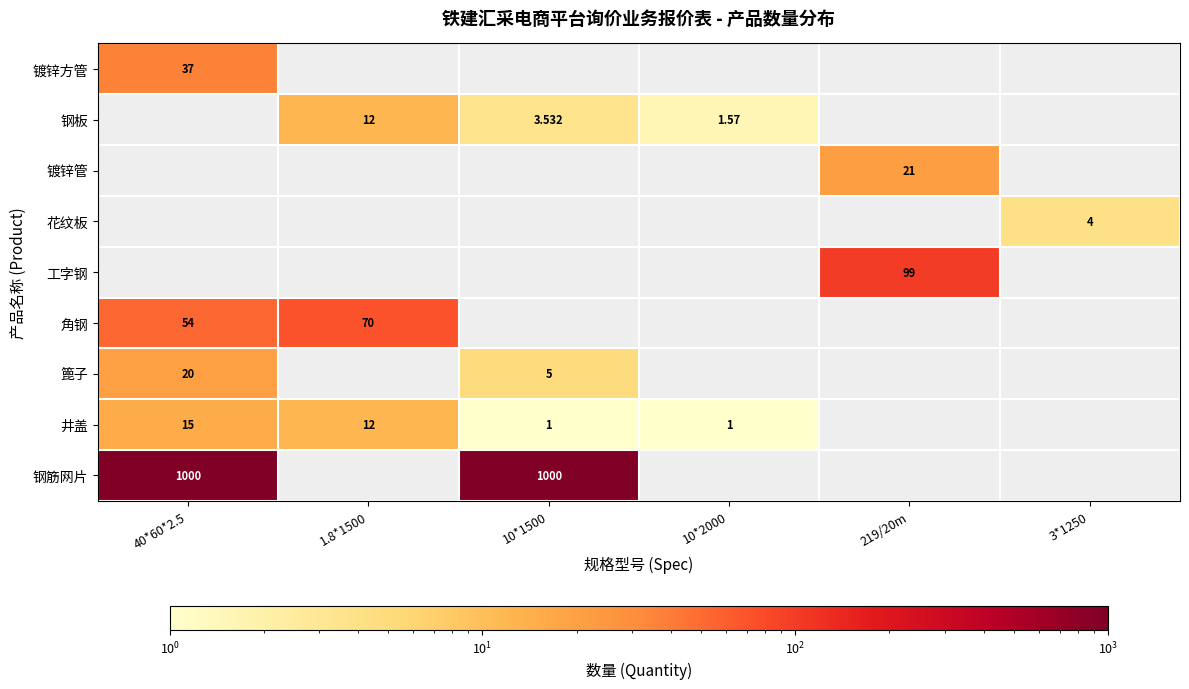

Which series has the widest spread of values?

角钢